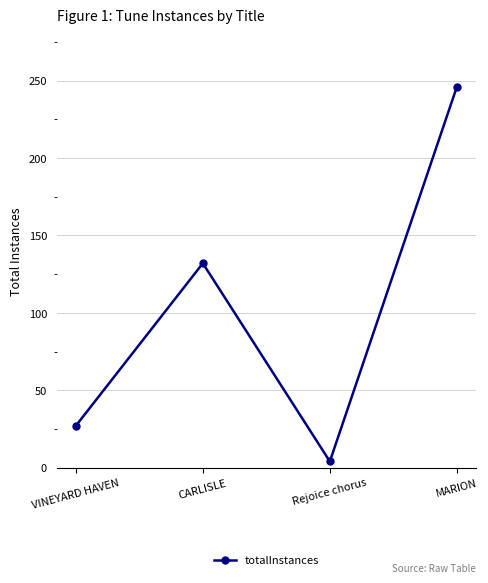

What is the difference between the second highest and second lowest values?

105